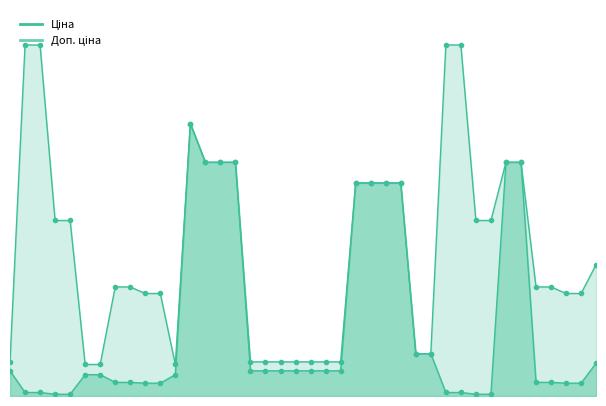

Reading right to left, extract all data points from this chart.

Ціна: 265751958=1067.3	271681953=416.6	271681958=416.6	271691953=443.1	271691958=443.1	239682129=7596.5	239682130=7596.5	239732129=57.0	239732130=57.0	239772129=114.1	239772130=114.1	24221043=1375.4	24221099=1375.4	280941739=6925.7	280941824=6925.7	280941856=6925.7	280941901=6925.7	282502111=818.5	282502112=818.5	282502113=818.5	282502114=818.5	282502115=818.5	282502110=818.5	282502117=818.5	239682179=7596.5	239682193=7596.5	239682195=7596.5	248922198=8856.7	259552189=693.7	271681942=416.6	271681948=416.6	271691942=443.1	271691948=443.1	259552212=693.7	259552213=693.7	239732179=57.0	239732195=57.0	239772179=114.1	239772195=114.1	282502116=818.5
Доп. ціна: 265751958=4269.4	271681953=3332.5	271681958=3332.5	271691953=3545.0	271691958=3545.0	239682129=7596.5	239682130=7596.5	239732129=5705.0	239732130=5705.0	239772129=11410.0	239772130=11410.0	24221043=1375.0	24221099=1375.0	280941739=6925.7	280941824=6925.7	280941856=6925.7	280941901=6925.7	282502111=1109.2	282502112=1109.2	282502113=1109.2	282502114=1109.2	282502115=1109.2	282502110=1109.2	282502117=1109.2	239682179=7596.5	239682193=7596.5	239682195=7596.5	248922198=8856.7	259552189=1024.6	271681942=3332.5	271681948=3332.5	271691942=3545.0	271691948=3545.0	259552212=1024.6	259552213=1024.6	239732179=5705.0	239732195=5705.0	239772179=11410.0	239772195=11410.0	282502116=1109.2